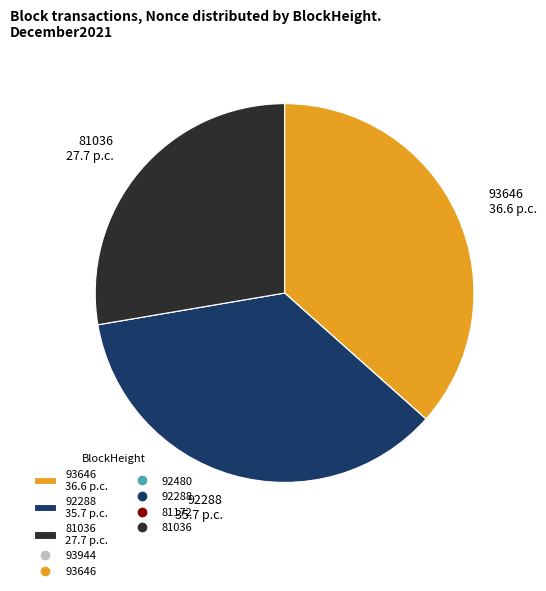

Is there a majority slice in this chart?

No